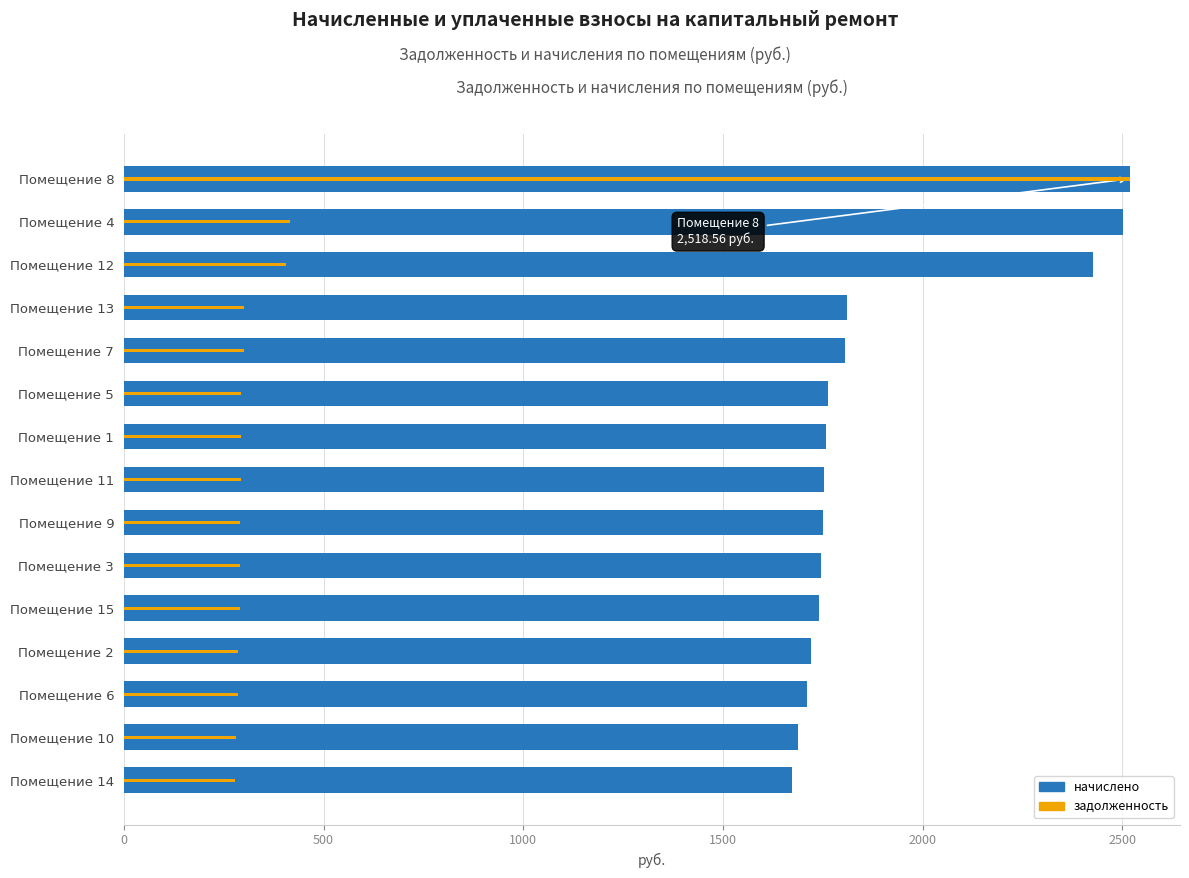

What is the average value of the начислено series?

1891.0